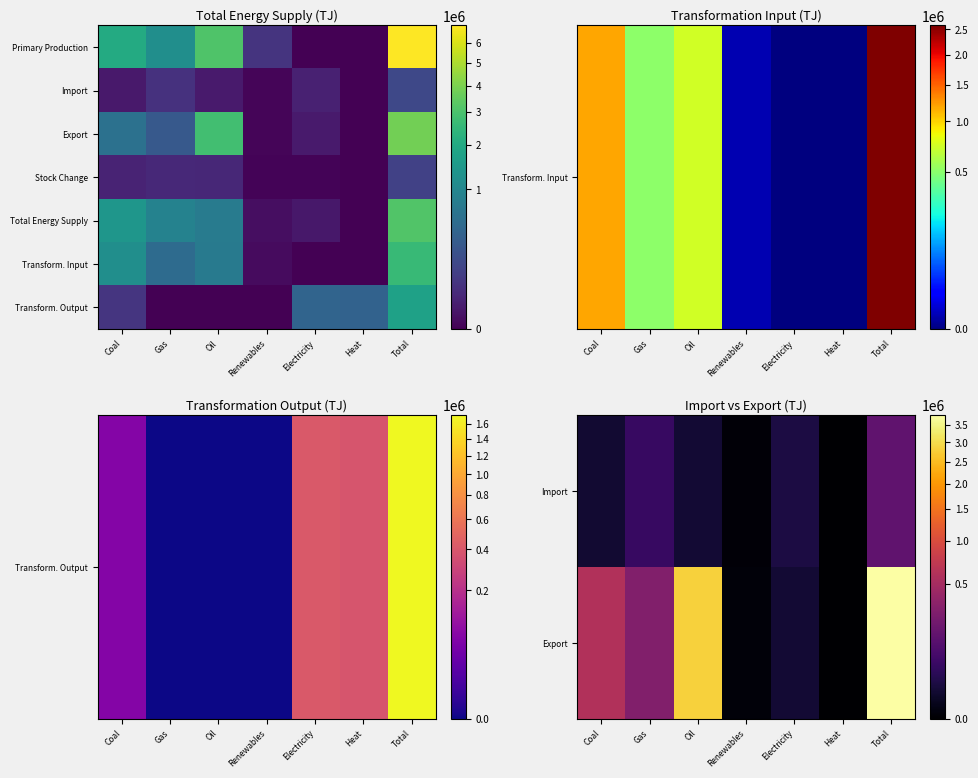

At which category is the sum across all series the highest?

Total